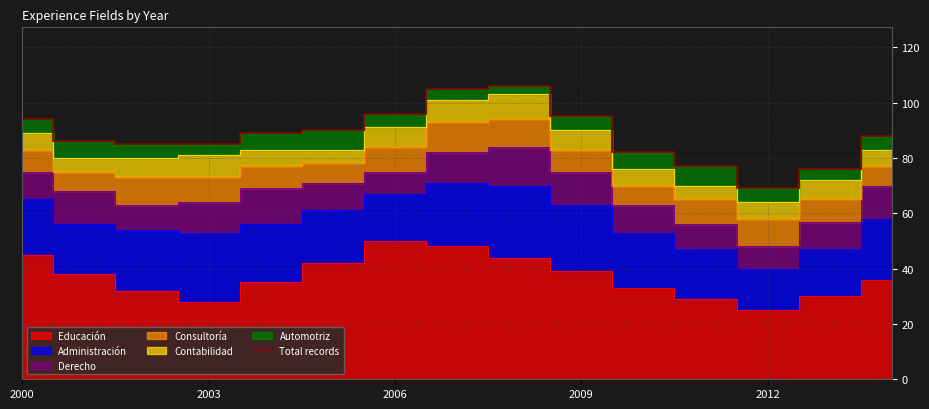

The value of Total records at 2003 is 139. True or false?

False